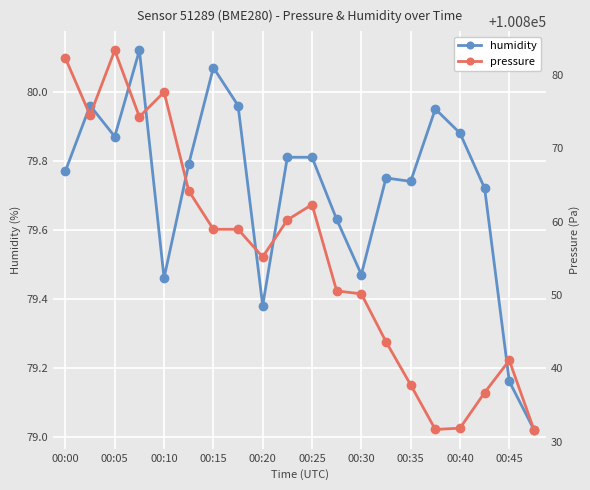

True or false: pressure and humidity cross at least once.

False